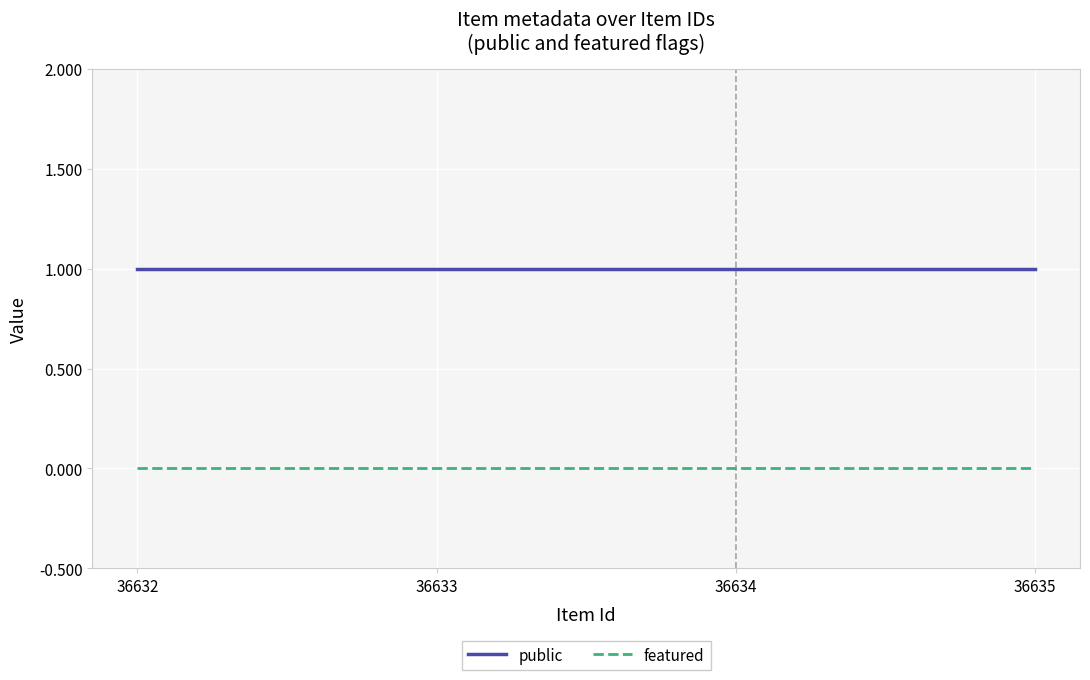

Is the value of featured at 36634 greater than the value of public at 36634?

No